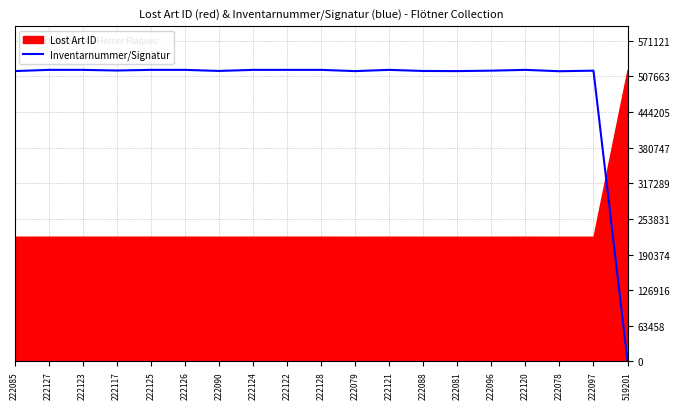

Which has a higher value, 222090 or 222085?

222090